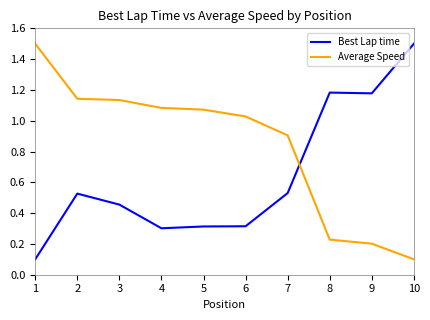

After their last crossing, which series has the higher values: Average Speed or Best Lap time?

Best Lap time